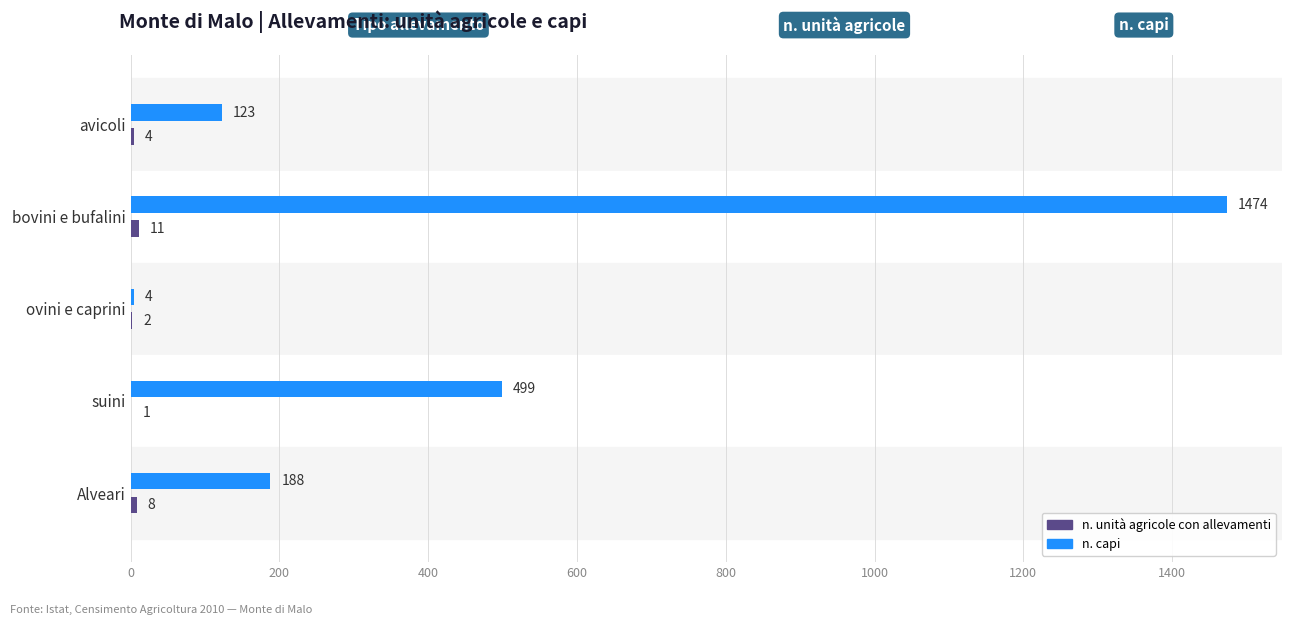

At which category is the sum across all series the highest?

bovini e bufalini